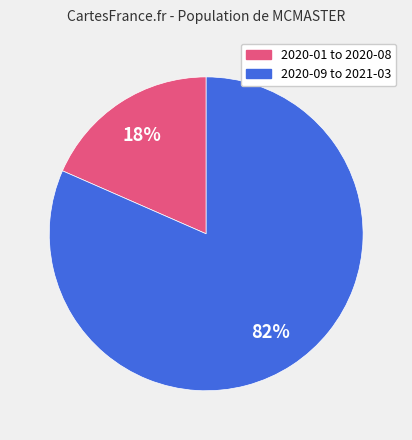

Does any single category account for the majority?

Yes